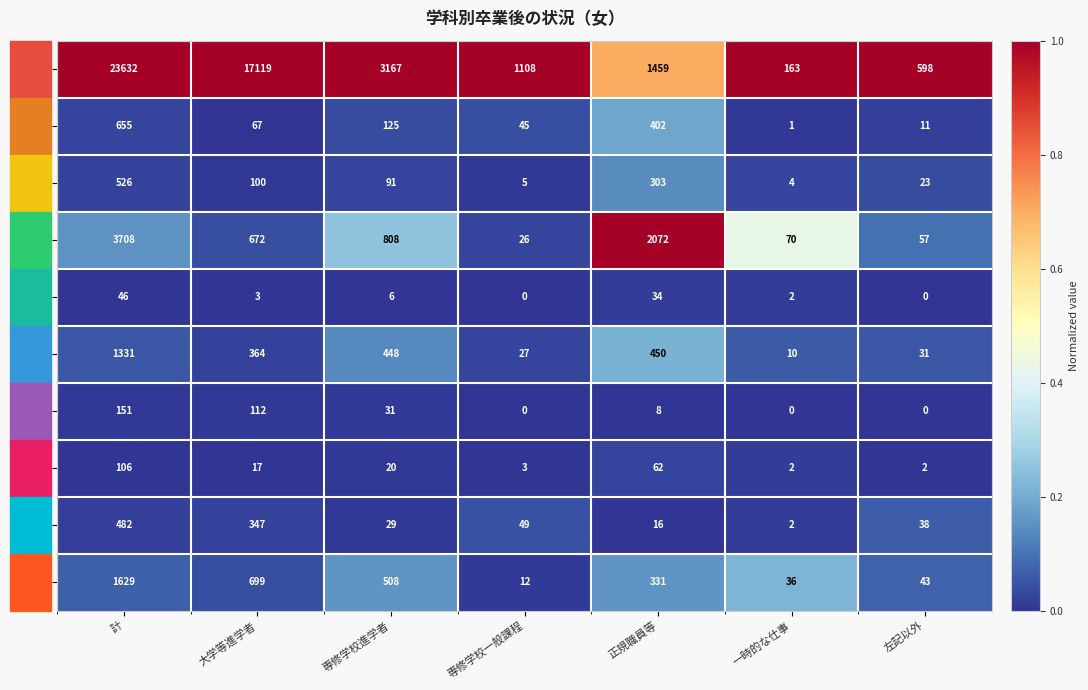

Rank the series at 専修学校進学者 from highest to lowest value.

普通, 商業, 総合, 家庭, 農業, 工業, 看護, その他, 福祉, 水産